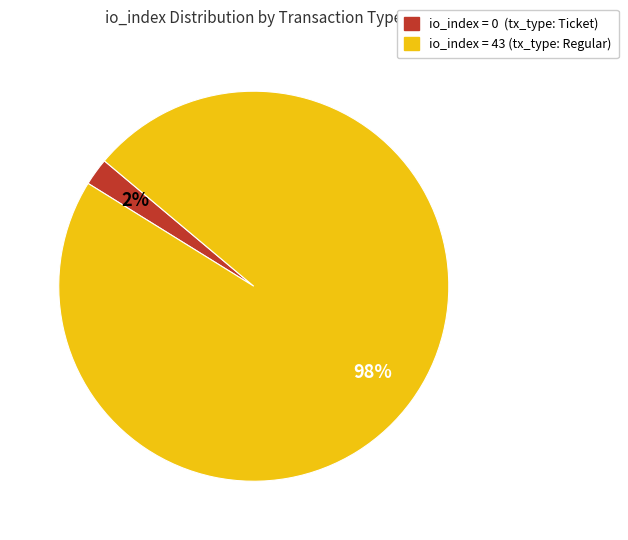

Does any single category account for the majority?

Yes